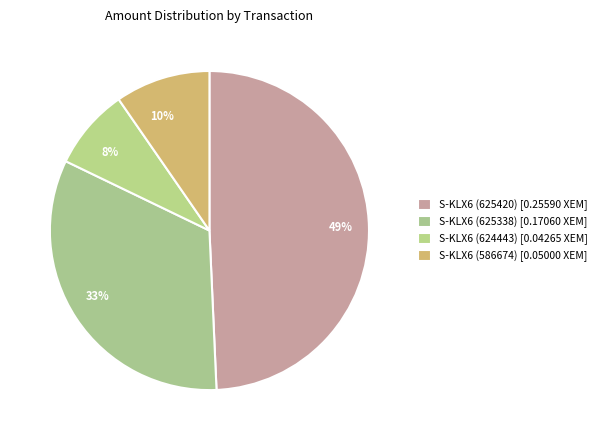

To the nearest percent, what is the average slice percentage?

25%